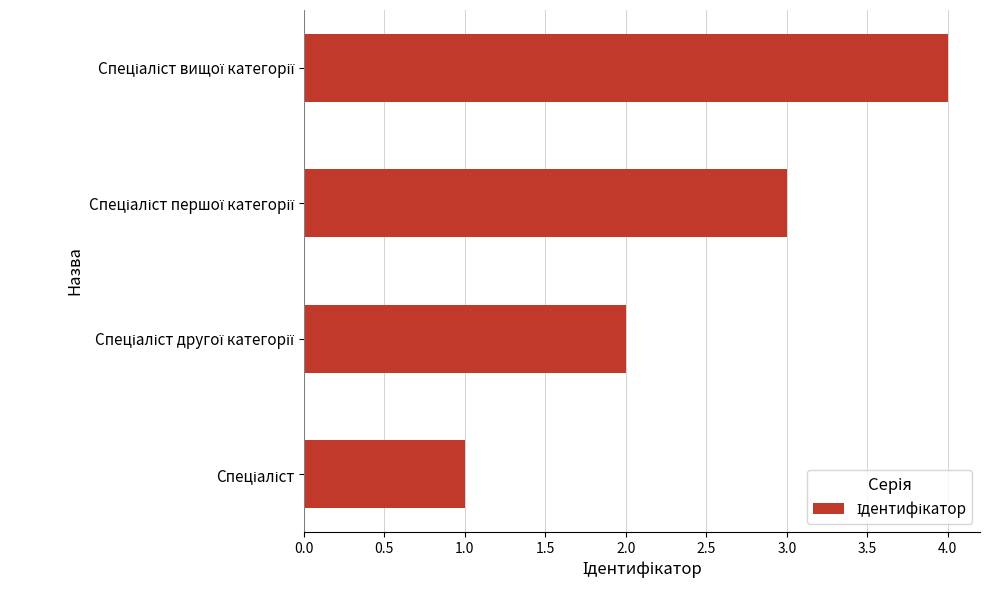

Count the values in the range 2 to 4.

3